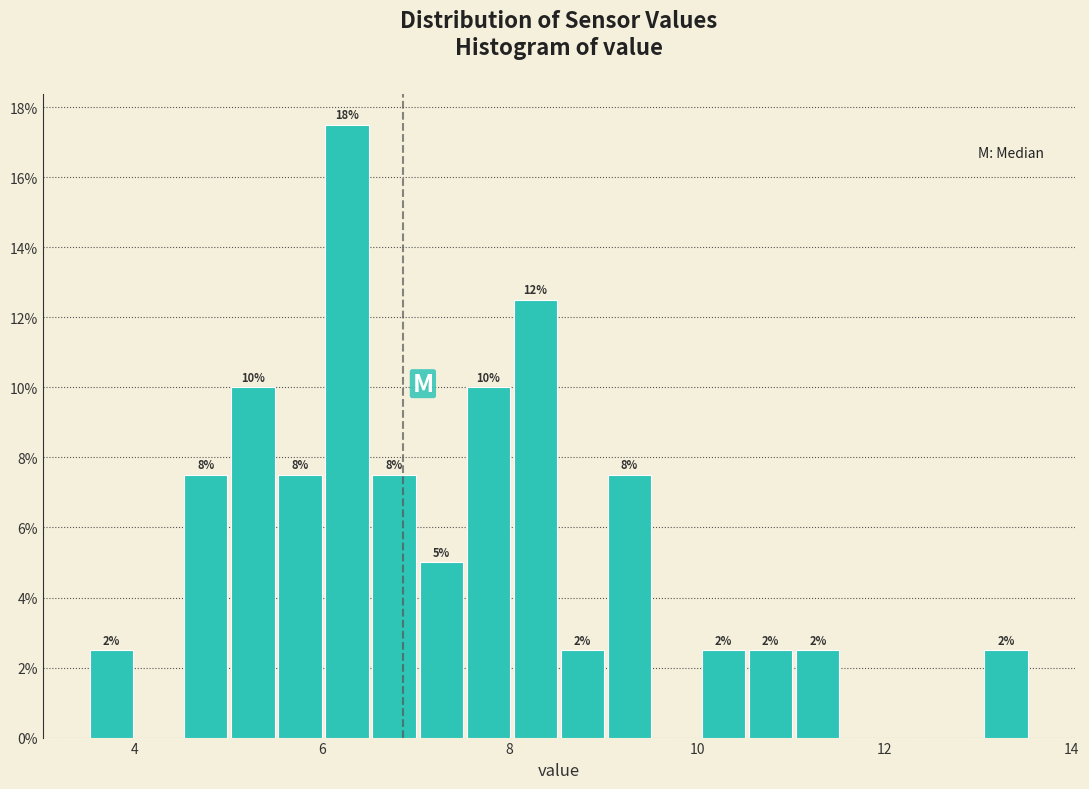

Read against the x-axis, roughly where is the centre of the tallest bar?

6.2